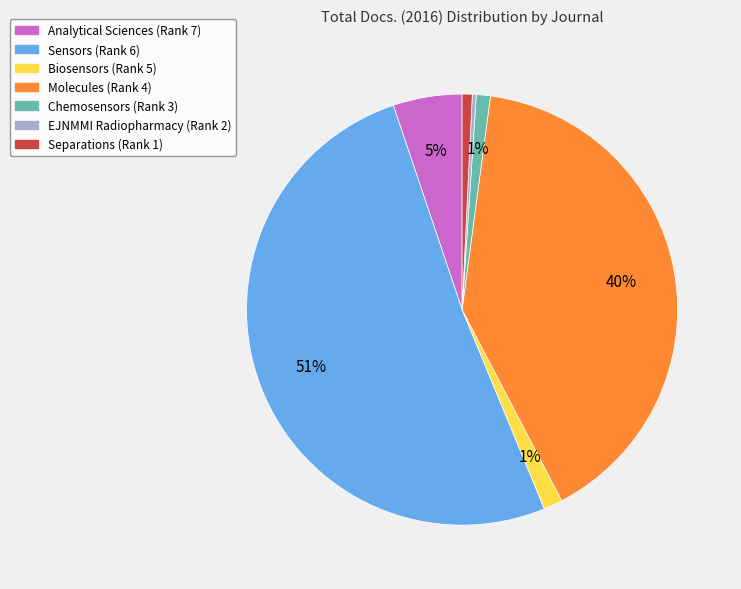

To the nearest percent, what portion does Chemosensors (Rank 3) represent?

1%